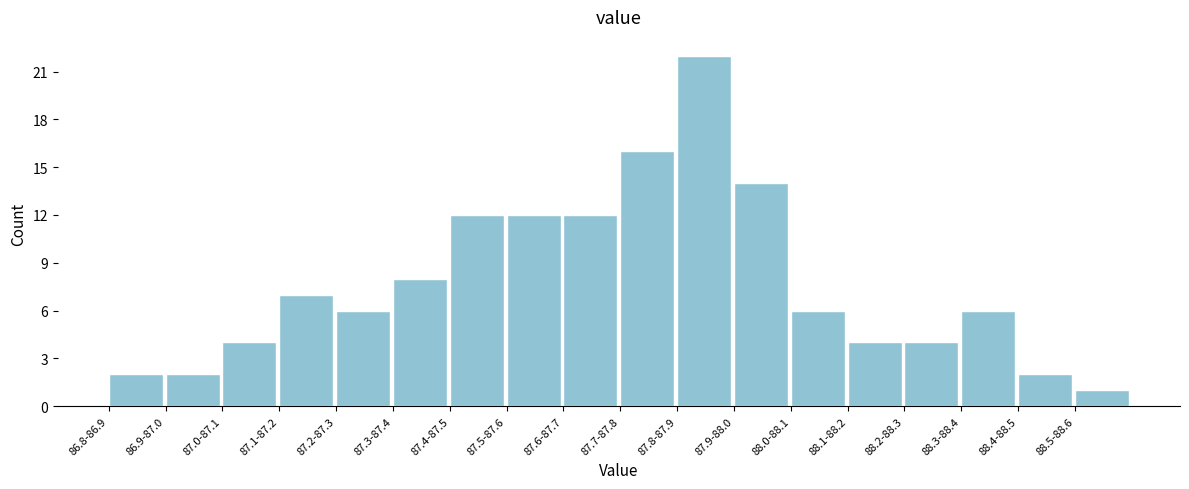

Reading right to left, list all the values displayed in this chart.

88.5-88.6=1	88.4-88.5=2	88.3-88.4=6	88.2-88.3=4	88.1-88.2=4	88.0-88.1=6	87.9-88.0=14	87.8-87.9=22	87.7-87.8=16	87.6-87.7=12	87.5-87.6=12	87.4-87.5=12	87.3-87.4=8	87.2-87.3=6	87.1-87.2=7	87.0-87.1=4	86.9-87.0=2	86.8-86.9=2